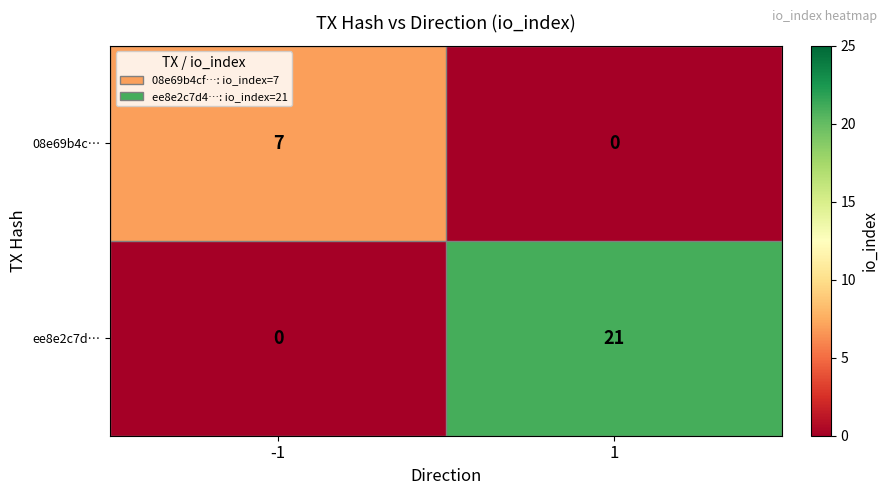

Rank the series at -1 from lowest to highest value.

ee8e2c7d…, 08e69b4c…